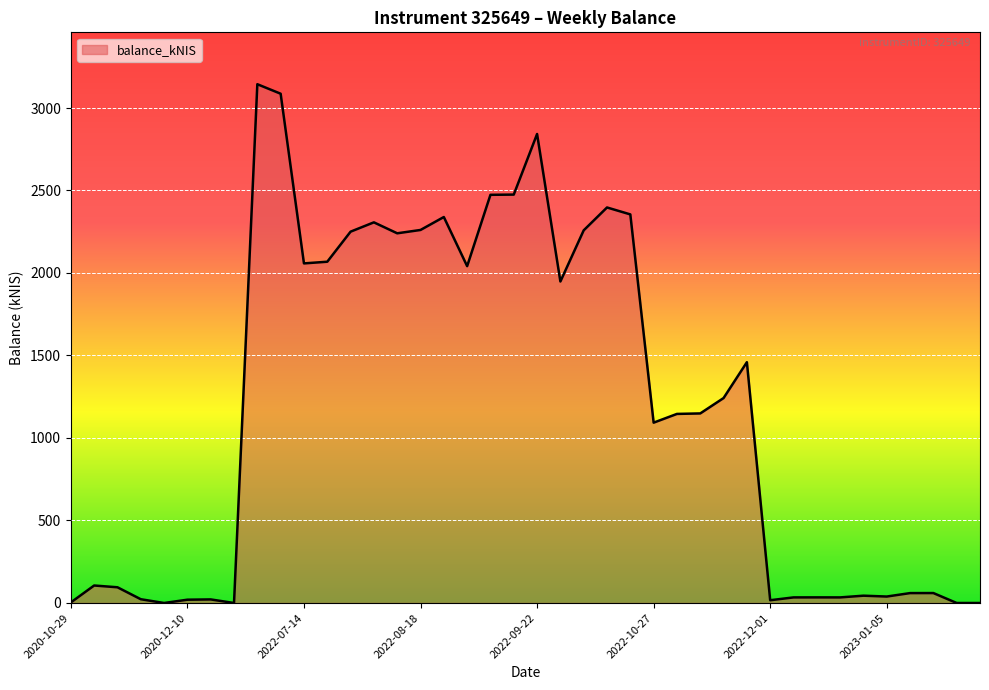

What is the difference between the maximum and minimum values?

3144.2